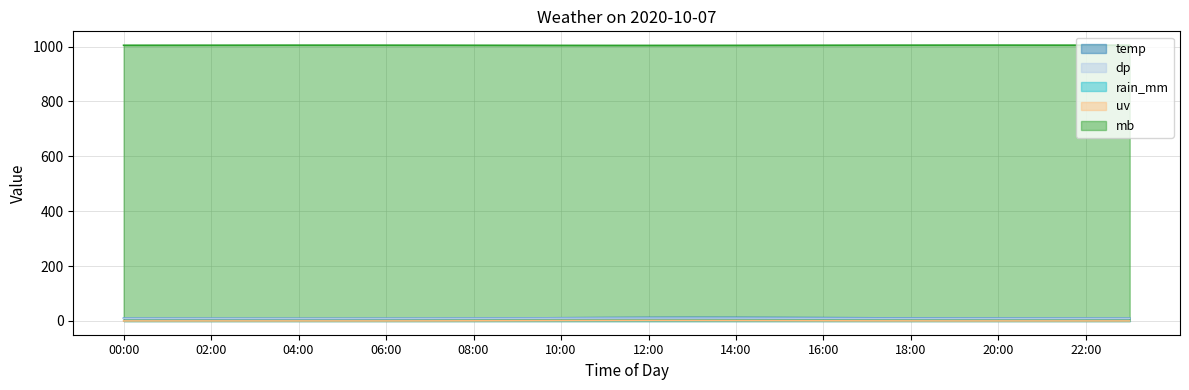

In temp, how many points are higher than both neighbors (excluding endpoints)?

1